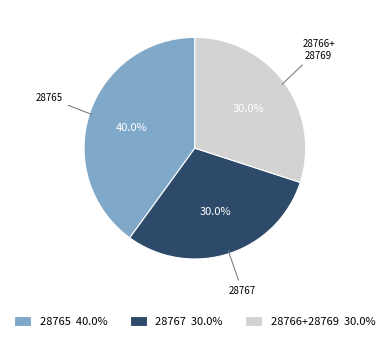

Which category has the biggest portion of the pie?

28765 40.0%